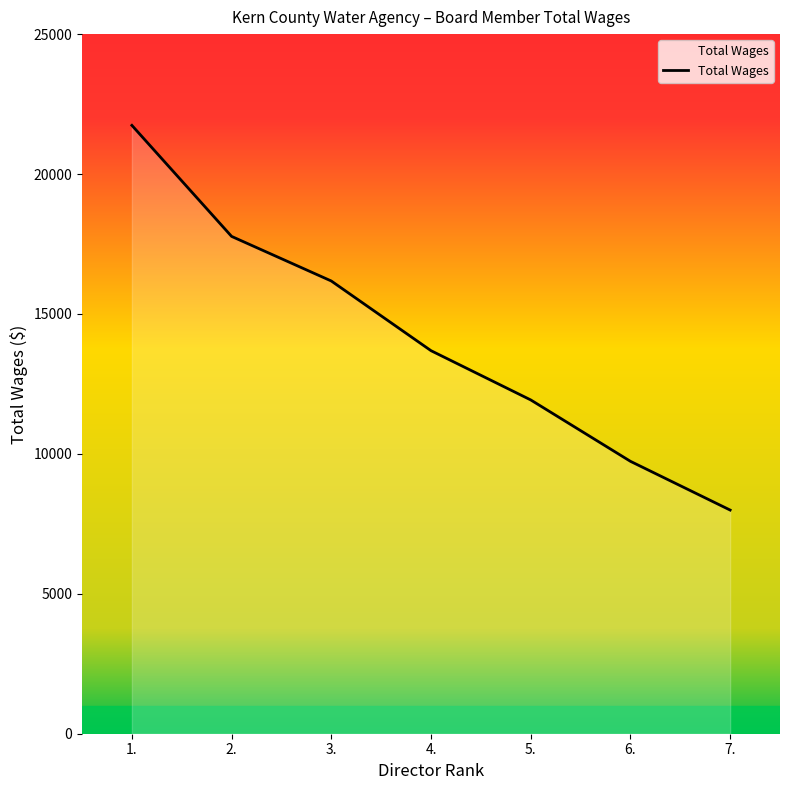

True or false: the data shows 9735 at 6..

True